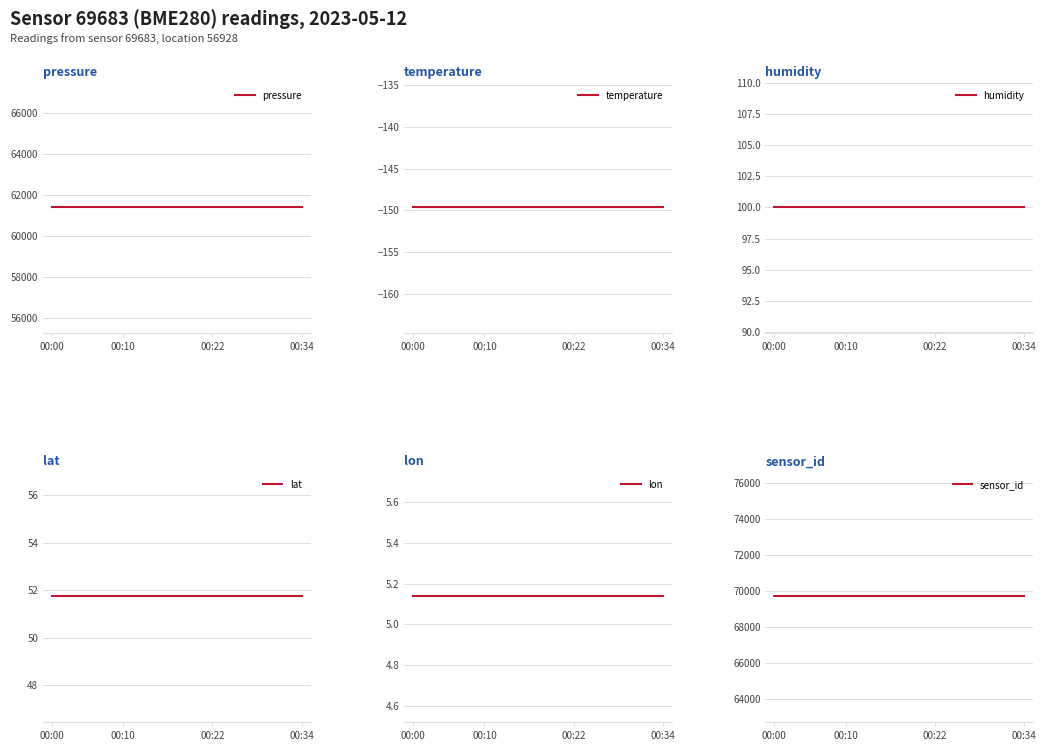

Which series has the largest range (max minus min)?

pressure